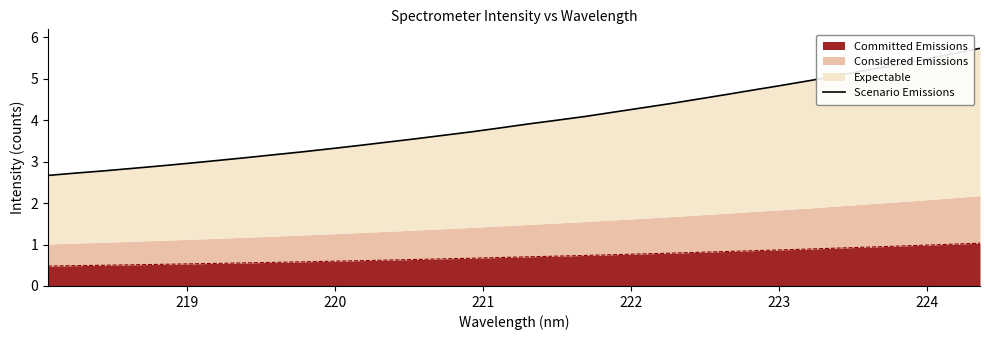

What is the minimum value for Committed Emissions?

0.5